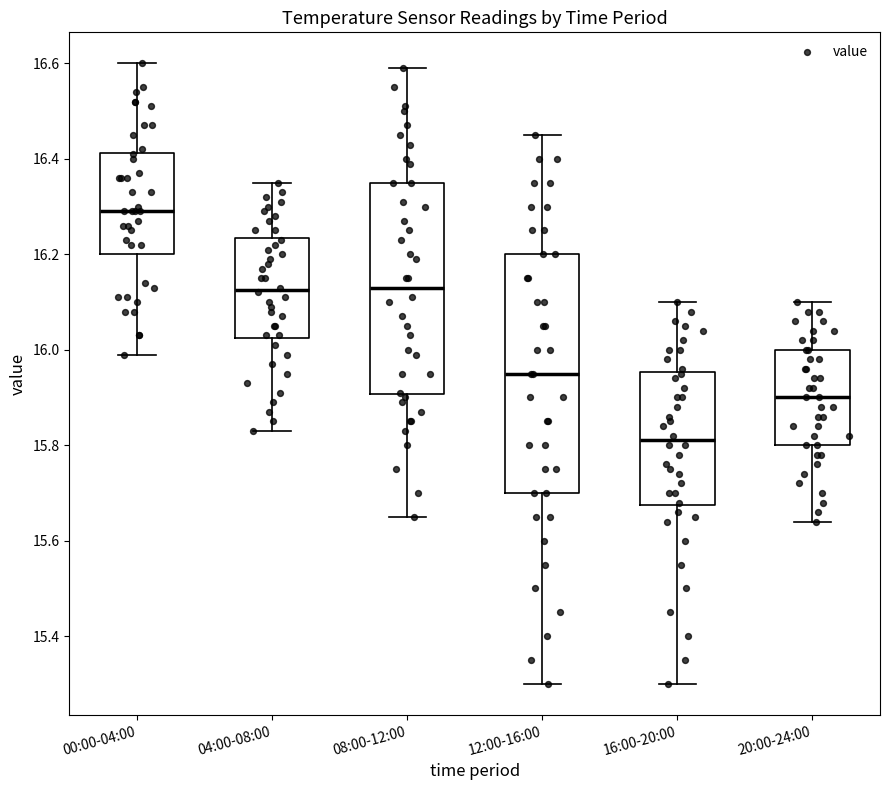

Reading left to right, read every box against the y-axis: the position of its median line, the range the box covers, and the ends of its whiskers. The values are not printed on the chart, so give them approximately, as read against the axis.

00:00-04:00: median 16.30, box 16.20 to 16.42, whiskers 16.00 to 16.60
04:00-08:00: median 16.12, box 16.02 to 16.24, whiskers 15.84 to 16.36
08:00-12:00: median 16.14, box 15.90 to 16.36, whiskers 15.66 to 16.60
12:00-16:00: median 15.96, box 15.70 to 16.20, whiskers 15.30 to 16.46
16:00-20:00: median 15.82, box 15.68 to 15.96, whiskers 15.30 to 16.10
20:00-24:00: median 15.90, box 15.80 to 16.00, whiskers 15.64 to 16.10